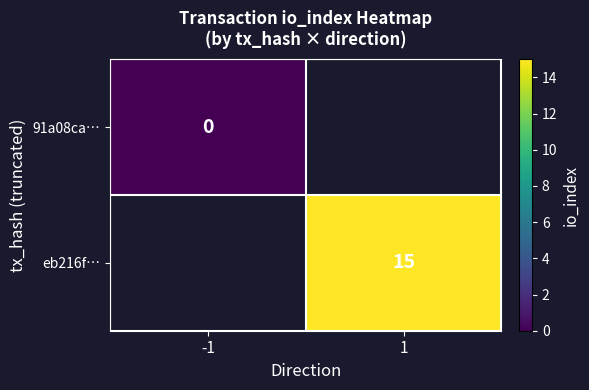

At which category does the chart reach its minimum across all series?

-1